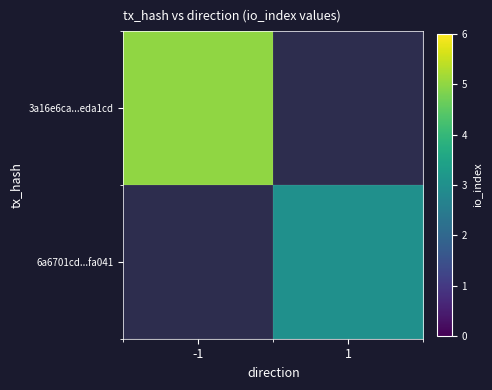

List the labels in order of 6a6701cd...fa041 value, largest first.

-1, 1